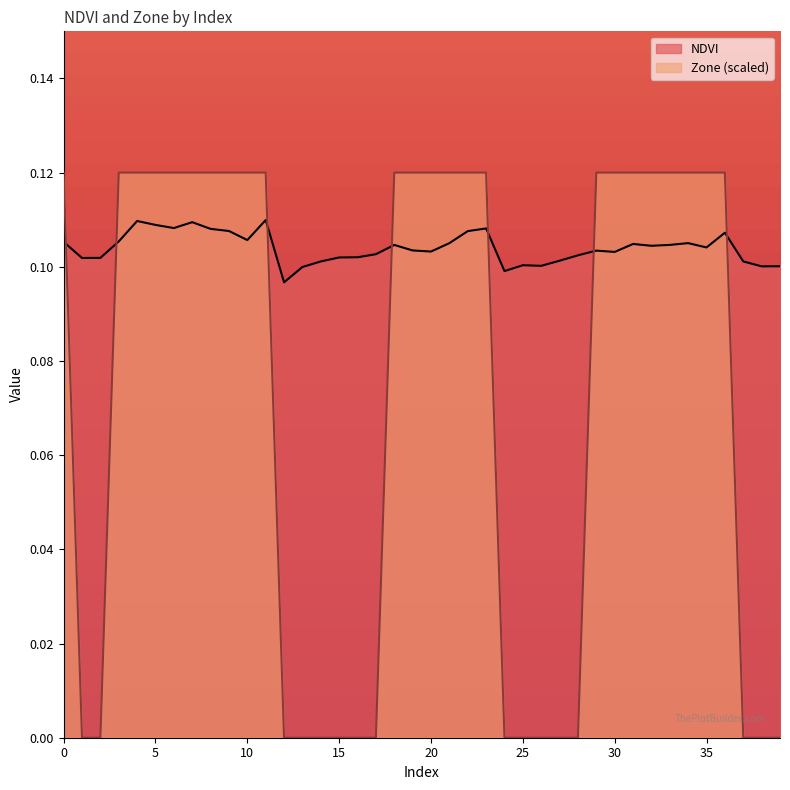

What is the value of the Zone point at the 34th from the left?

0.1